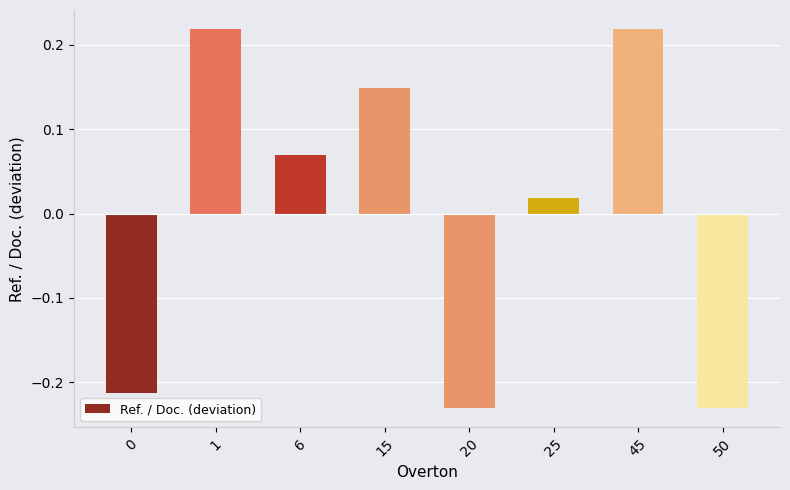

True or false: the data shows 0.2 at 15.

False